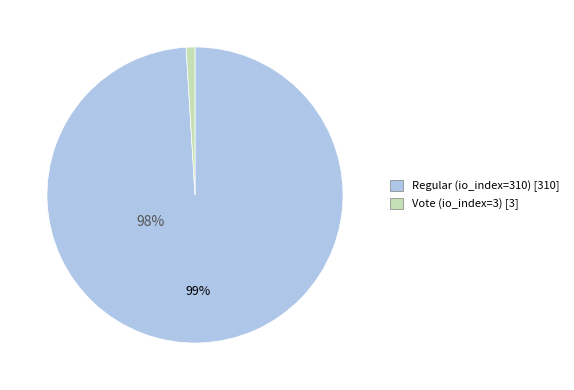

What percentage is the Regular (io_index=310) slice, to the nearest percent?

99%